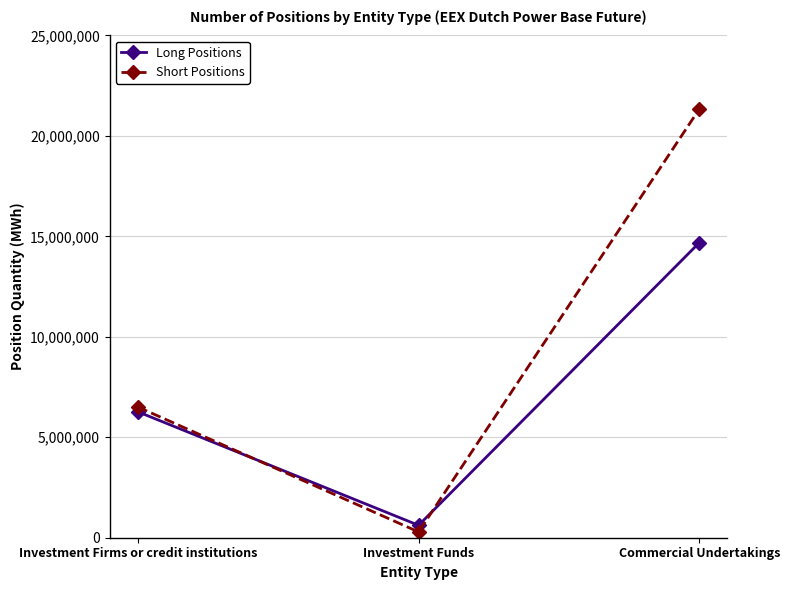

What position from the left is Investment Firms or credit institutions?

1